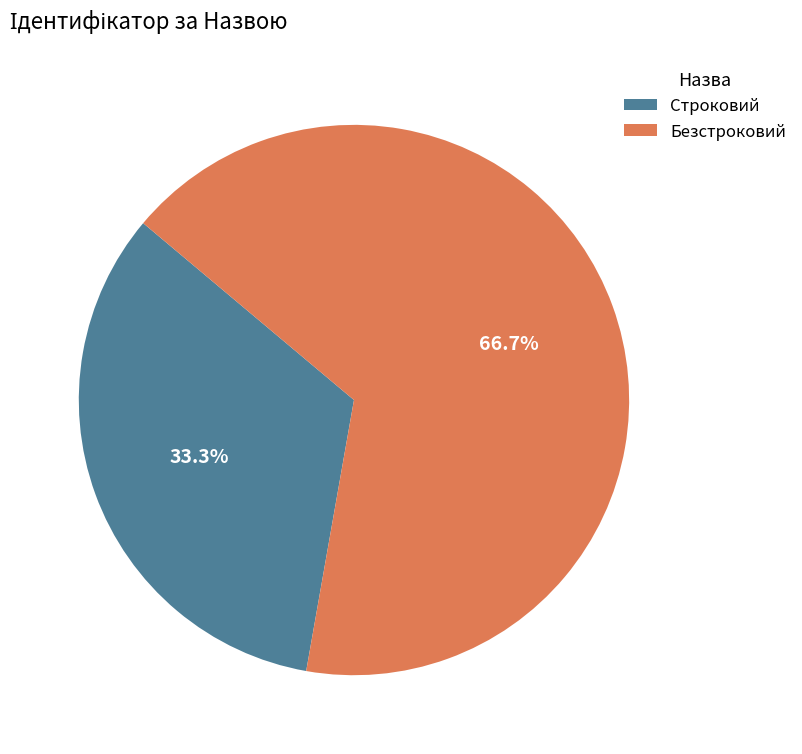

What is the total percentage of Строковий and Безстроковий?

100.0%